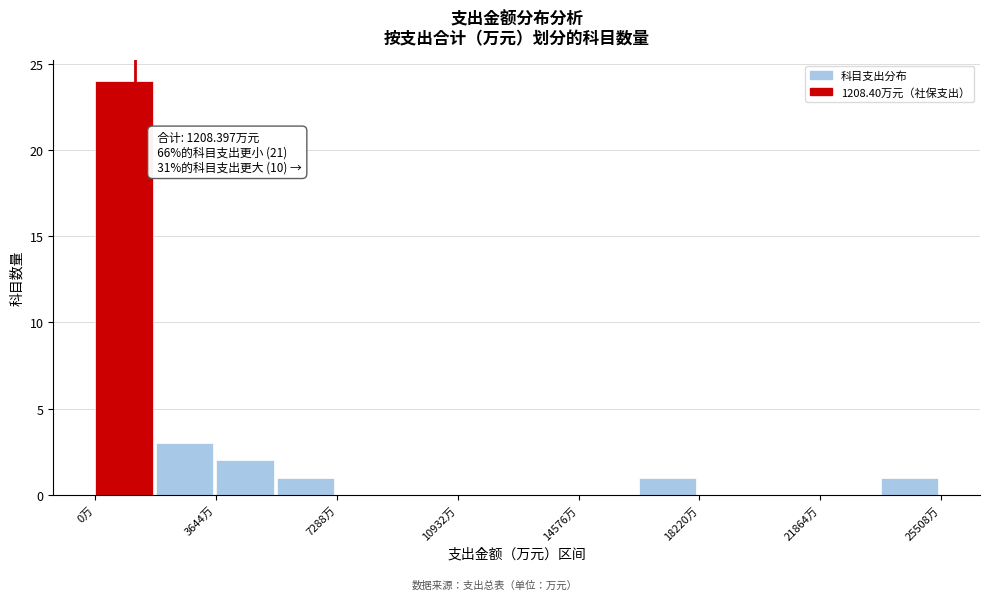

Around what value on the x-axis is the tallest bar? Give the approximate position of its centre, as read against the axis.

1000